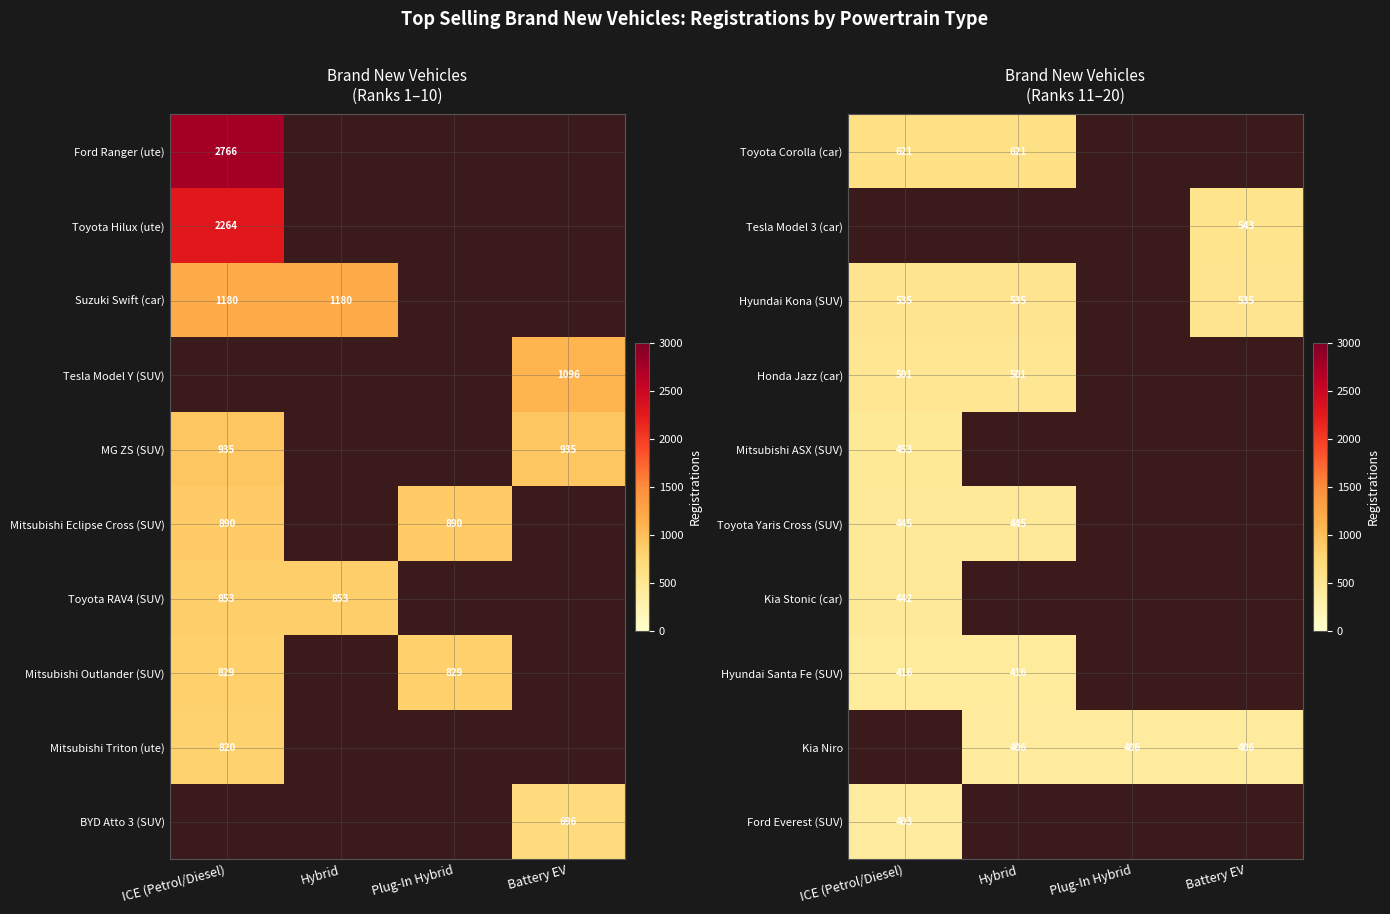

True or false: Honda Jazz (car) has a value of 201 at ICE (Petrol/Diesel).

False